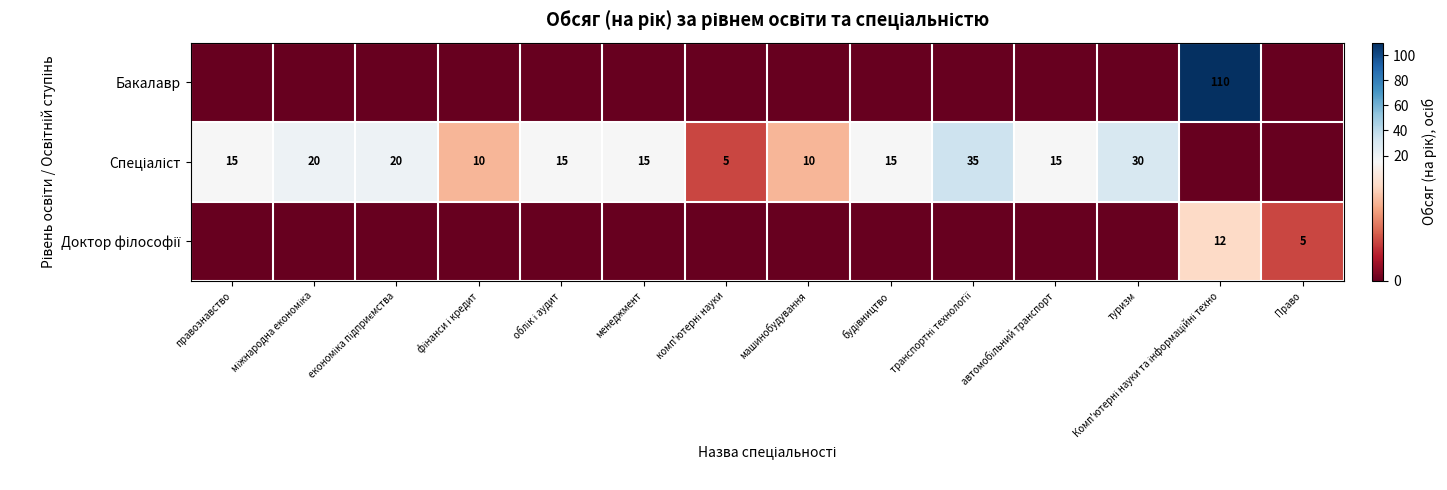

Is it true that Бакалавр equals 52 at фінанси і кредит?

False